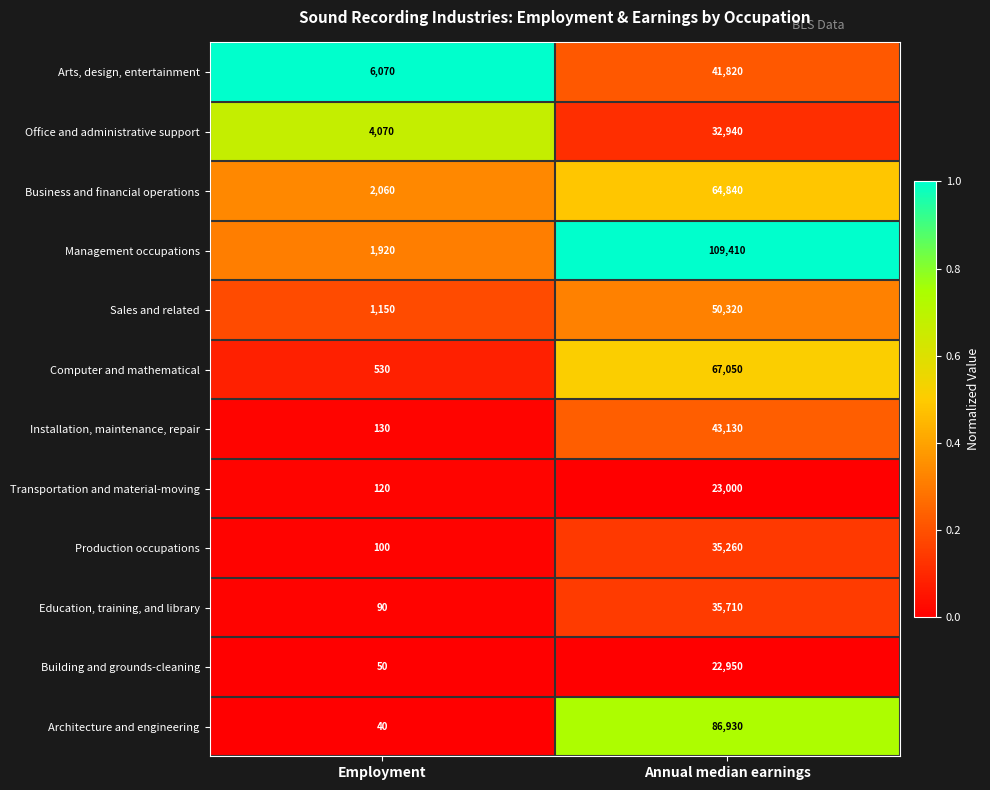

Reading left to right, list all the values displayed in this chart.

Arts, design, entertainment: Employment=6070	Annual median earnings=41820
Office and administrative support: Employment=4070	Annual median earnings=32940
Business and financial operations: Employment=2060	Annual median earnings=64840
Management occupations: Employment=1920	Annual median earnings=109410
Sales and related: Employment=1150	Annual median earnings=50320
Computer and mathematical: Employment=530	Annual median earnings=67050
Installation, maintenance, repair: Employment=130	Annual median earnings=43130
Transportation and material-moving: Employment=120	Annual median earnings=23000
Production occupations: Employment=100	Annual median earnings=35260
Education, training, and library: Employment=90	Annual median earnings=35710
Building and grounds-cleaning: Employment=50	Annual median earnings=22950
Architecture and engineering: Employment=40	Annual median earnings=86930